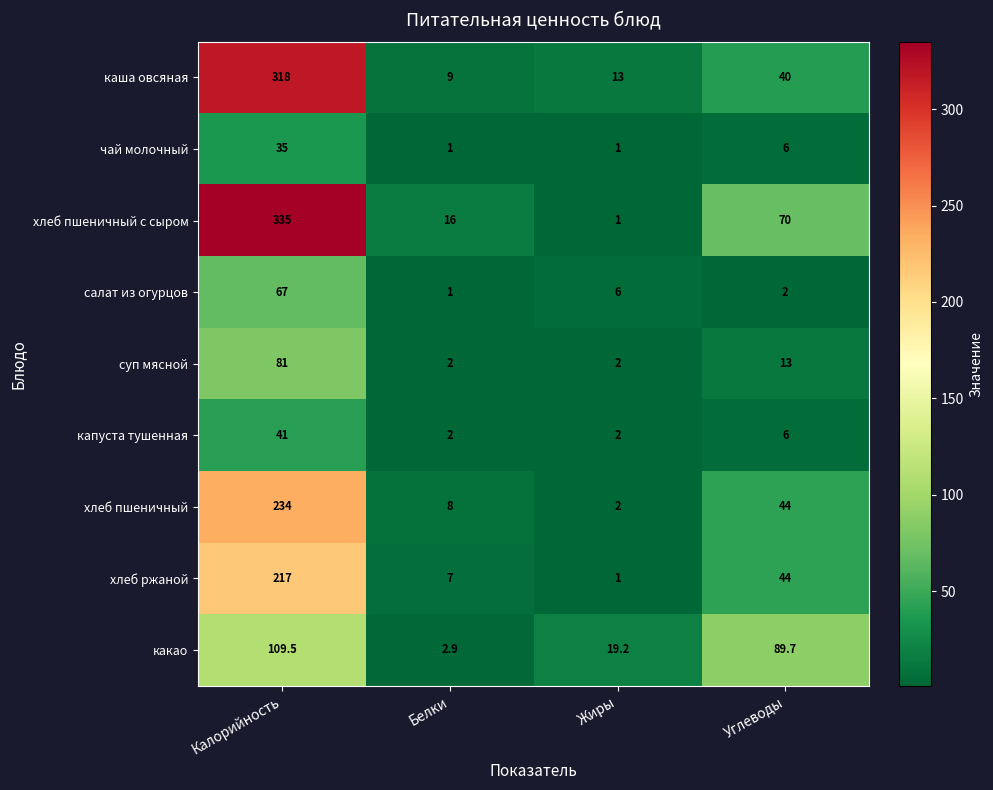

How many series are shown in this chart?

9